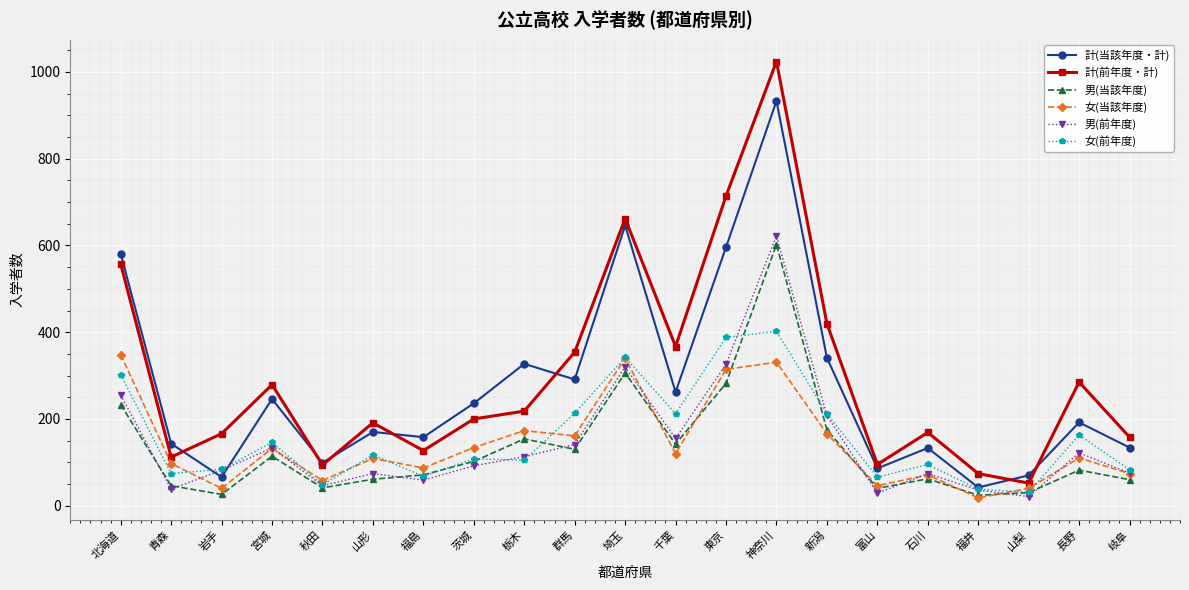

The value of 計(前年度・計) at 新潟 is 279. True or false?

False